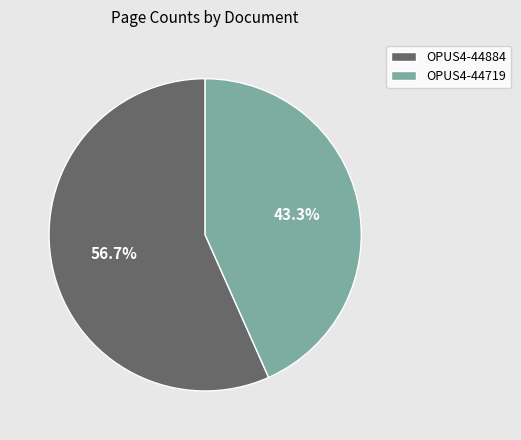

What is the majority slice?

OPUS4-44884